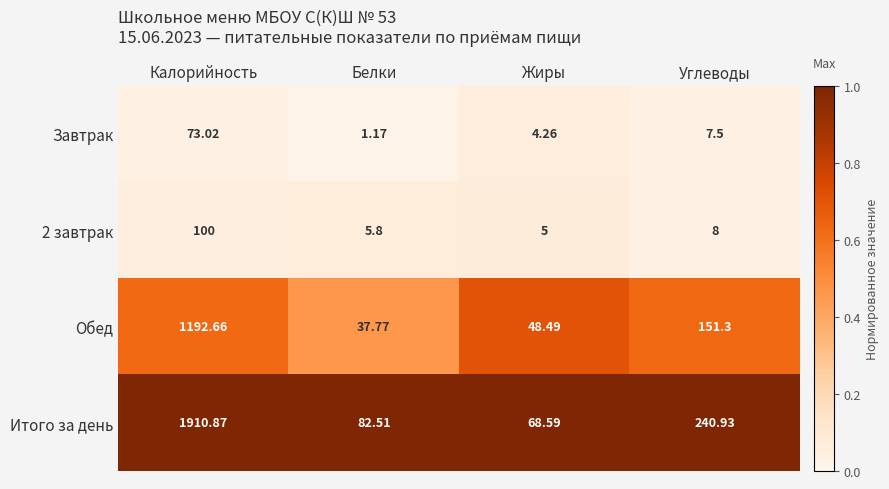

Which category has the lowest value across all series?

Белки